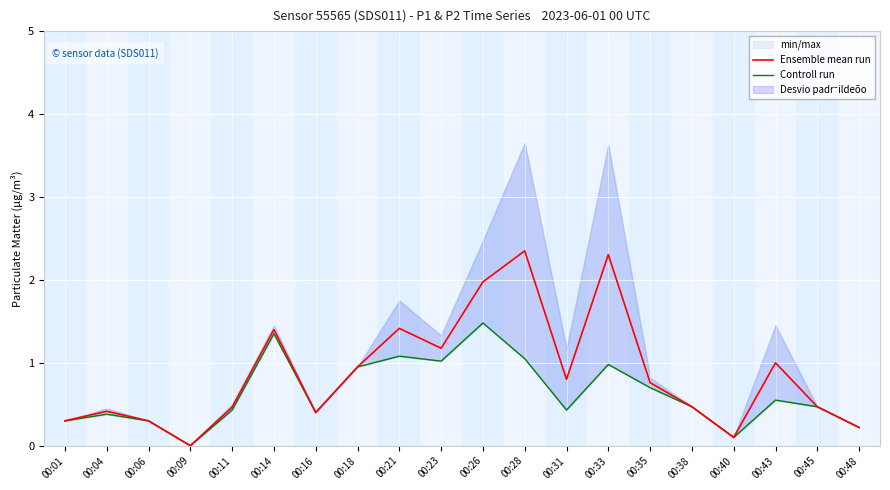

What is the value of the Ensemble mean run point at the 6th from the left?

1.4